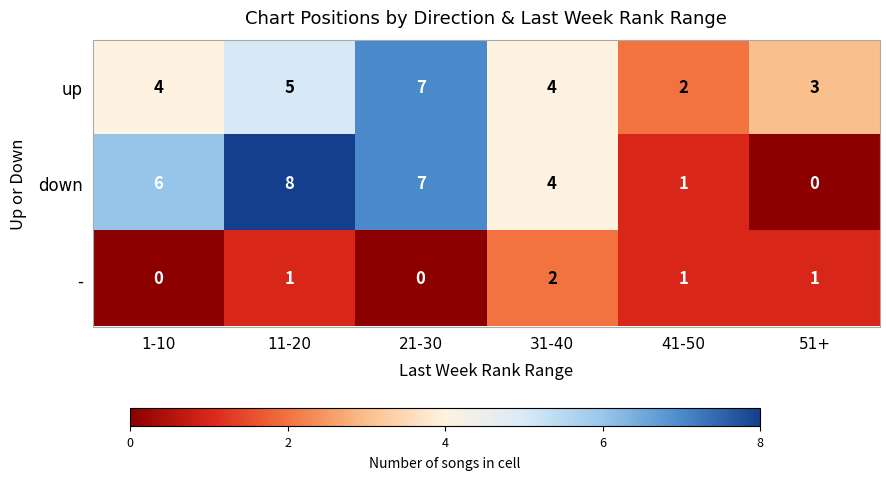

Reading left to right, extract all data points from this chart.

up: 1-10=4	11-20=5	21-30=7	31-40=4	41-50=2	51+=3
down: 1-10=6	11-20=8	21-30=7	31-40=4	41-50=1	51+=0
-: 1-10=0	11-20=1	21-30=0	31-40=2	41-50=1	51+=1